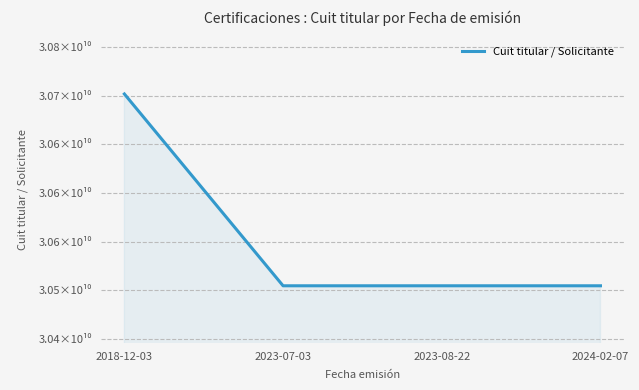

Which has a higher value, 2023-07-03 or 2024-02-07?

2023-07-03